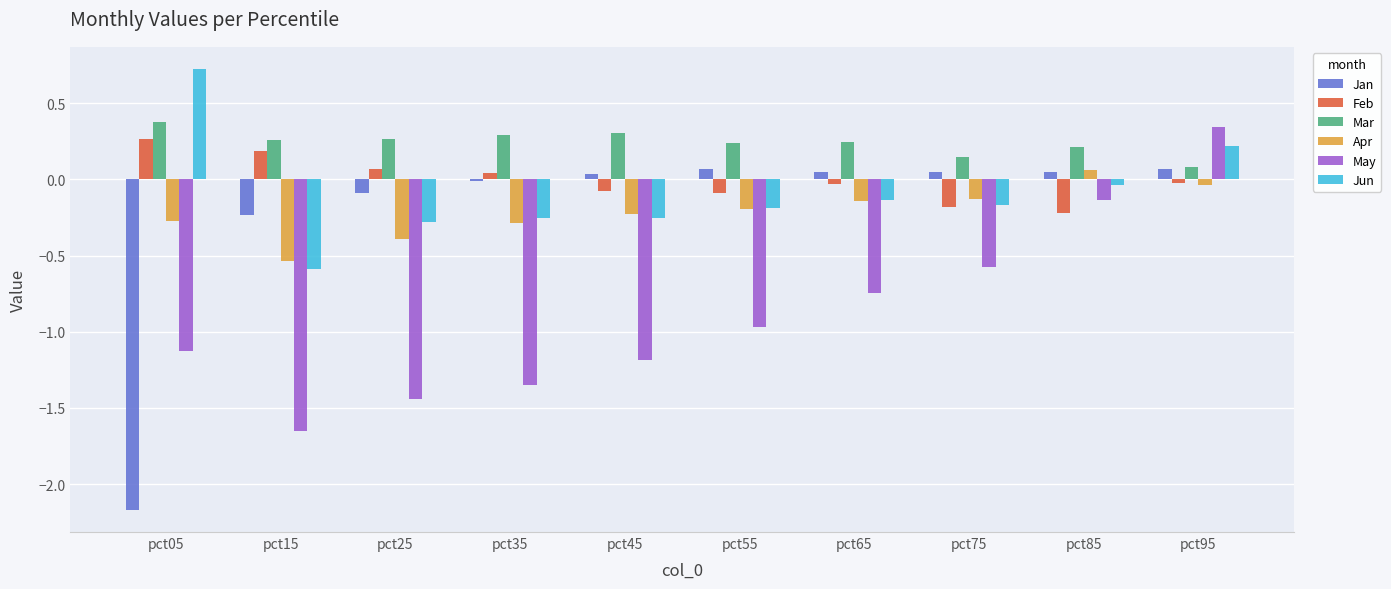

Which series has the widest spread of values?

Jan